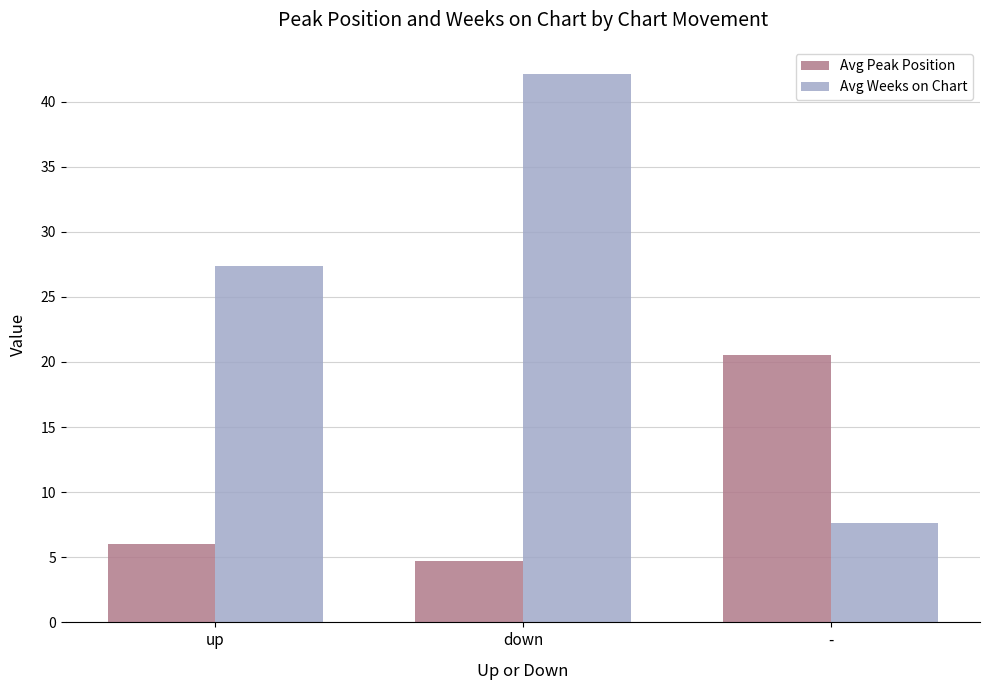

How many bars are there in each group?

2